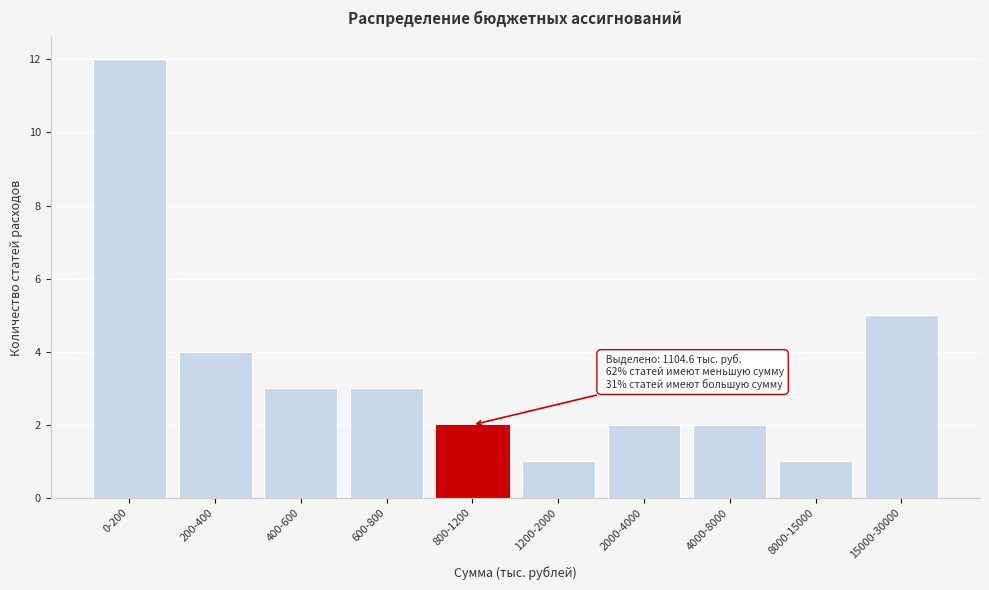

Reading right to left, what are all the values shown in this chart?

15000-30000=5	8000-15000=1	4000-8000=2	2000-4000=2	1200-2000=1	800-1200=2	600-800=3	400-600=3	200-400=4	0-200=12